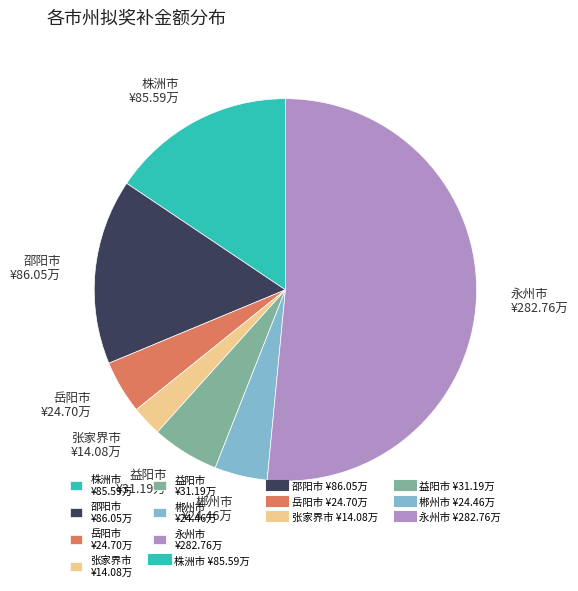

What is the largest slice in the pie chart?

永州市